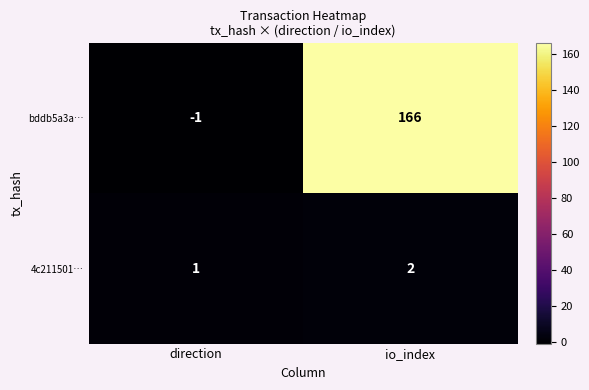

Where is 4c211501… nearest to the value 1?

direction